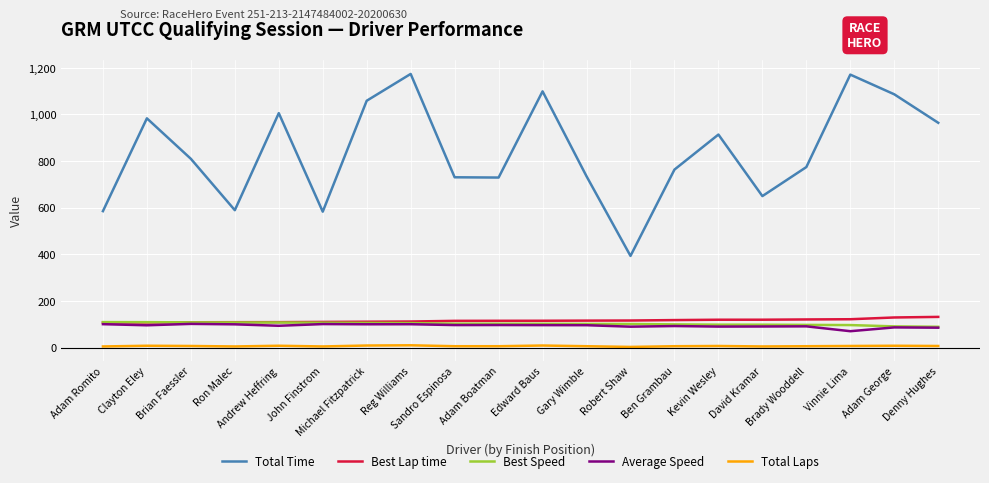

True or false: Total Time has more than 2 points higher than both neighbors.

True